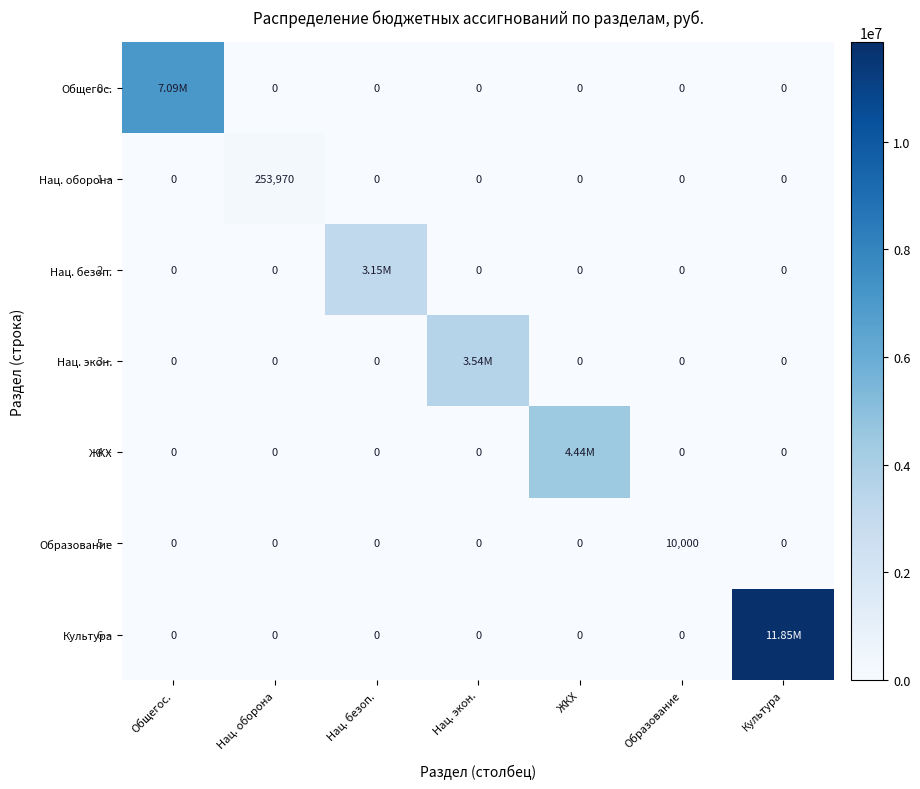

At Культура, list the series in order from smallest to largest.

Общегос., Нац. оборона, Нац. безоп., Нац. экон., ЖКХ, Образование, Культура